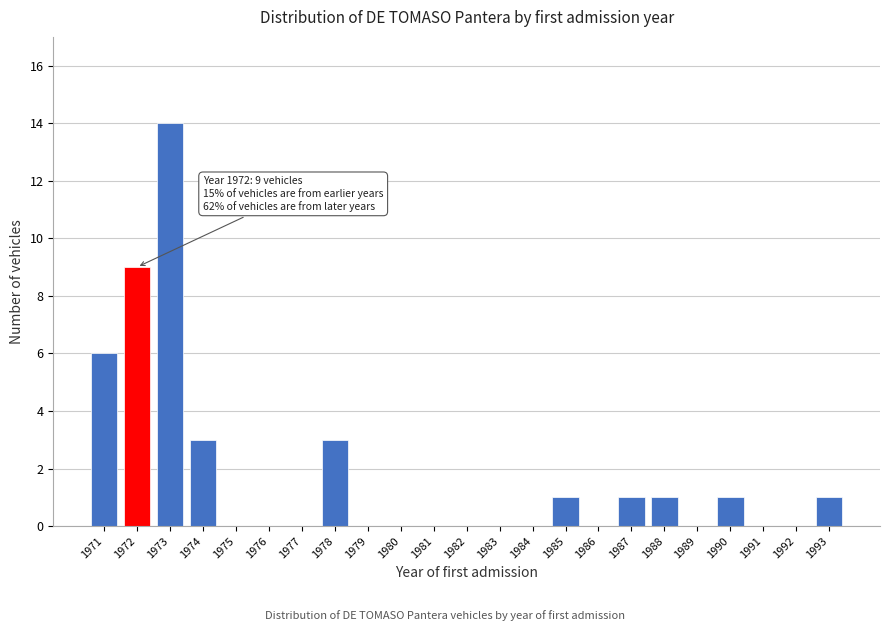

Reading left to right, transcribe all the data shown in this chart.

1971=6	1972=9	1973=14	1974=3	1975=0	1976=0	1977=0	1978=3	1979=0	1980=0	1981=0	1982=0	1983=0	1984=0	1985=1	1986=0	1987=1	1988=1	1989=0	1990=1	1991=0	1992=0	1993=1